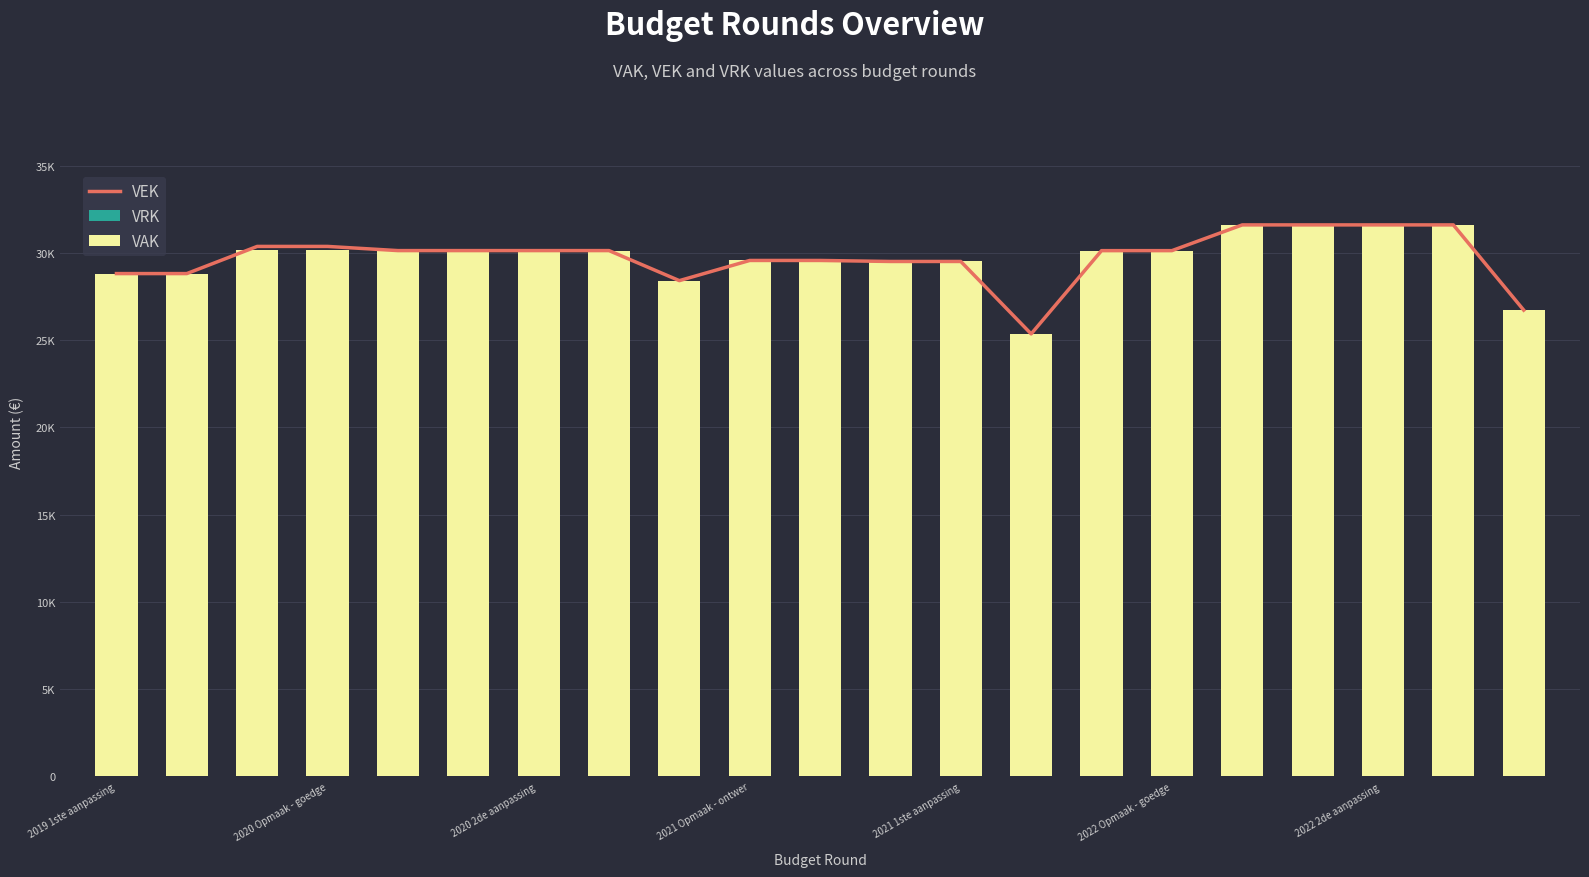

Reading right to left, list all the values displayed in this chart.

VEK: 26720	31602	31602	31602	31602	30127	30127	25358	29507	29507	29565	29565	28409	30130	30130	30130	30130	30369	30369	28813	28813
VRK: 0	0	0	0	0	0	0	0	0	0	0	0	0	0	0	0	0	0	0	0	0
VAK: 26720	31602	31602	31602	31602	30127	30127	25351	29507	29507	29565	29565	28415	30130	30130	30130	30130	30148	30148	28813	28813